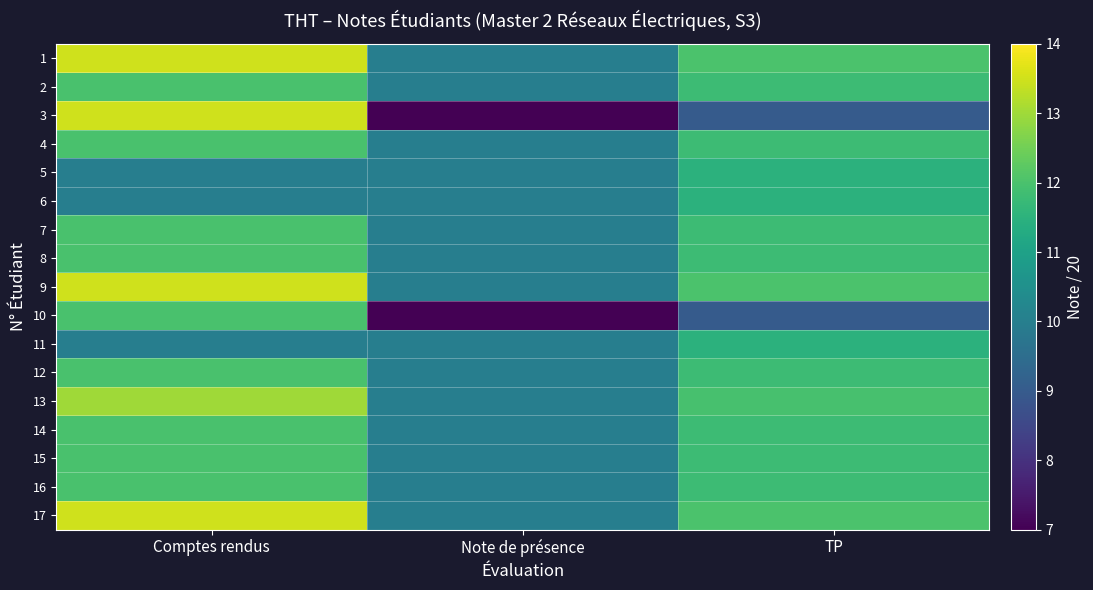

How many data points does each series have?

3